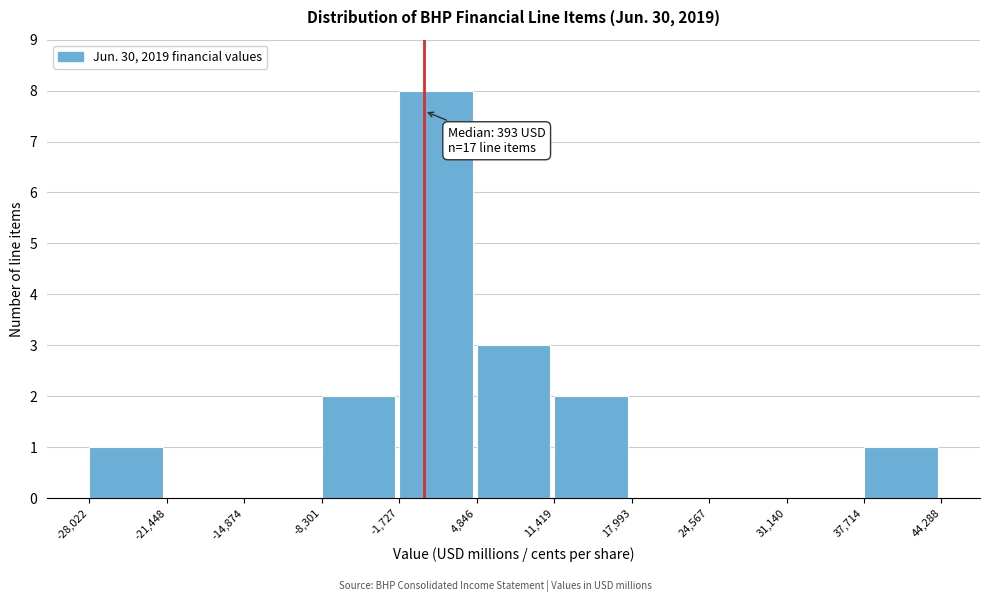

Over which range of the x-axis is the bar tallest?

-1,727 to 4,846